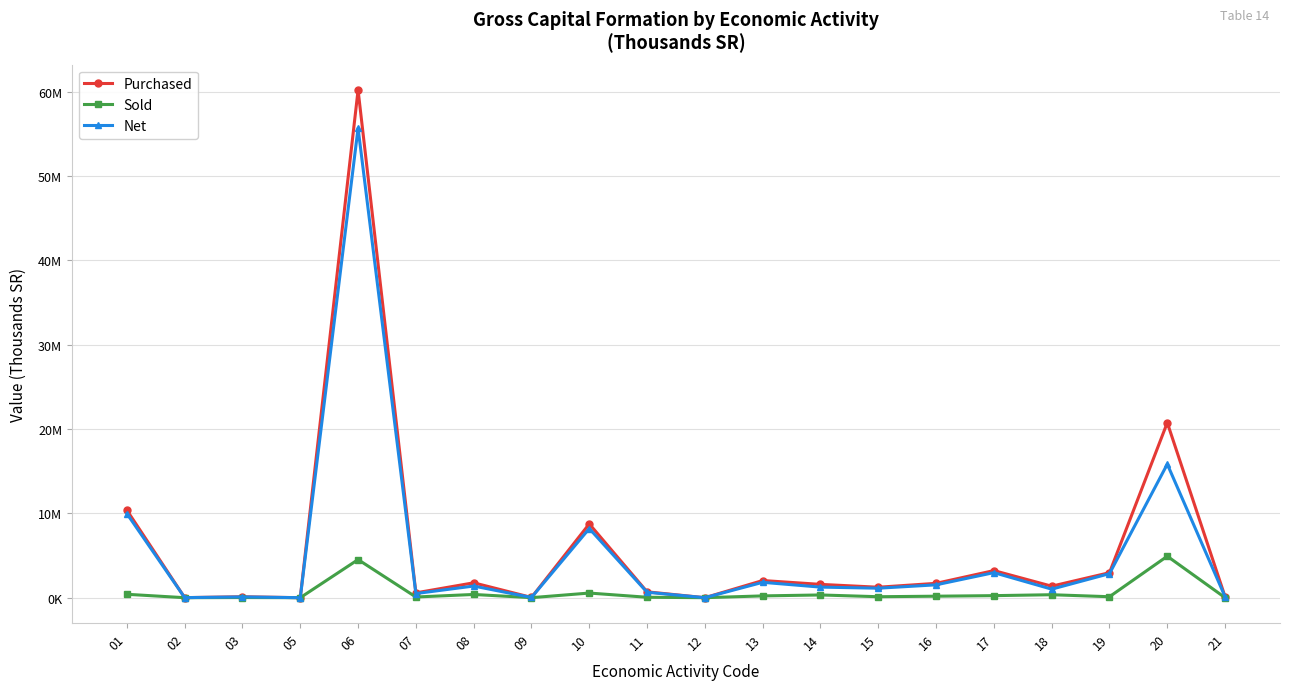

What is the value of the Sold point at the 18th from the left?

114817